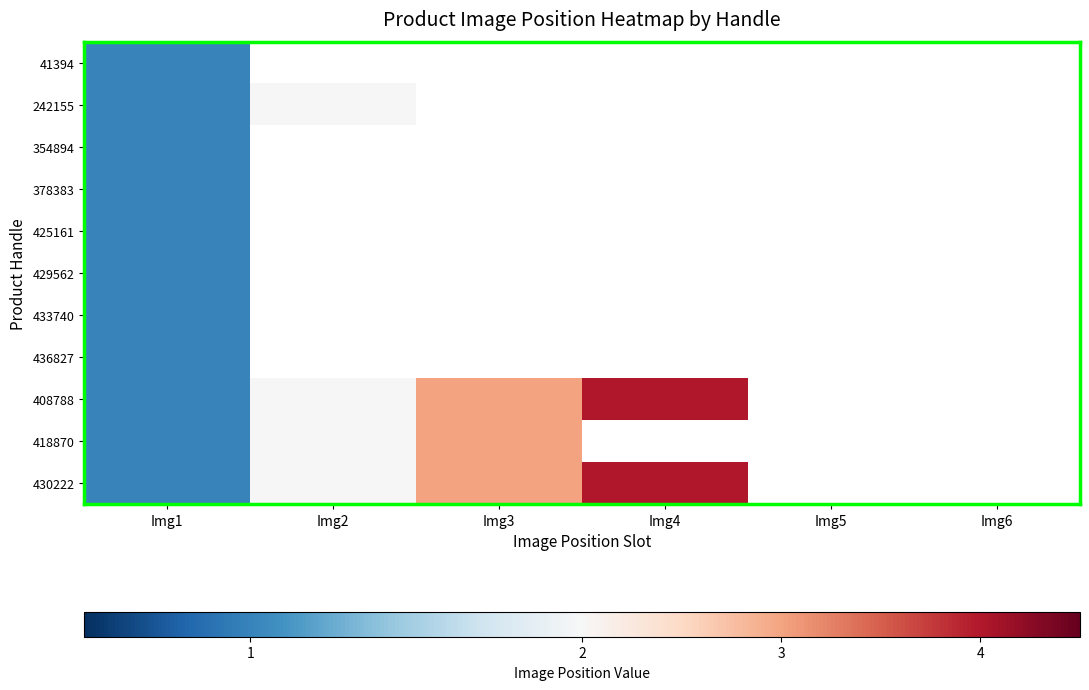

Which series has the widest spread of values?

408788